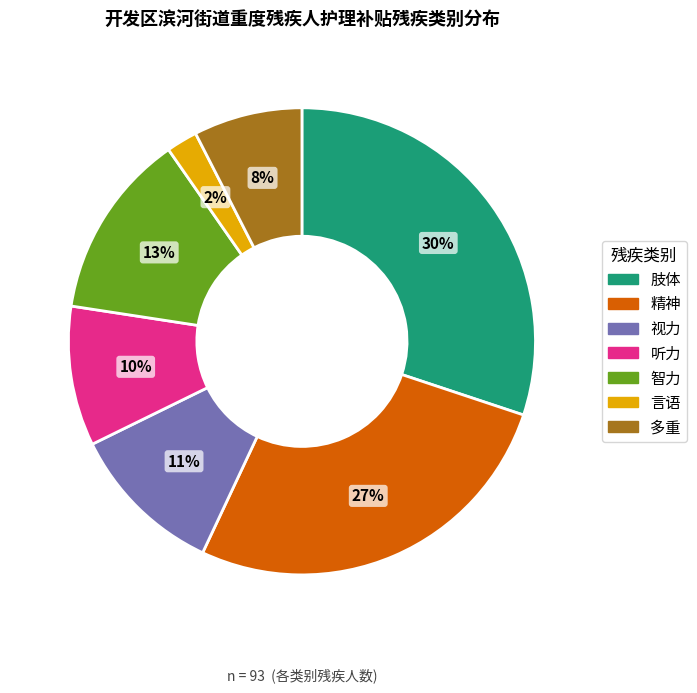

Which has a higher value, 多重 or 视力?

视力